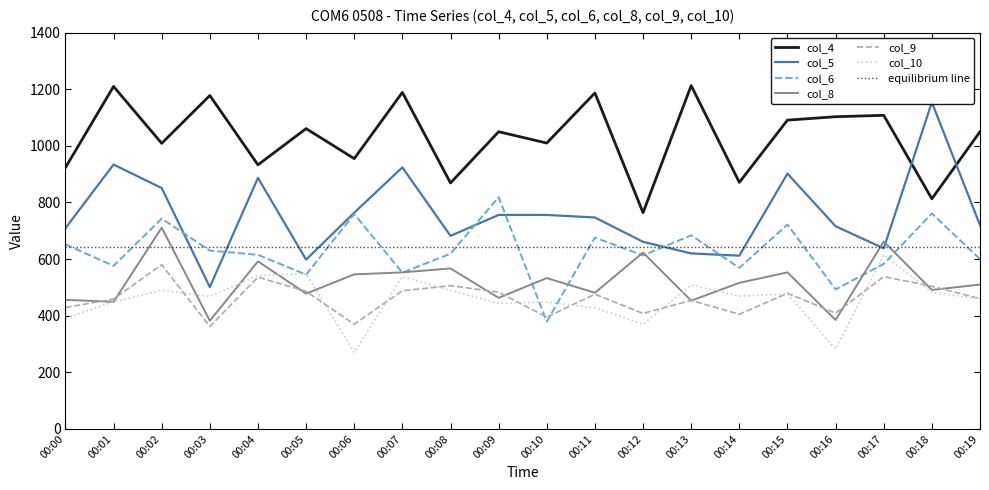

Reading left to right, extract all data points from this chart.

col_4: 00:00=923	00:01=1210	00:02=1009	00:03=1178	00:04=933	00:05=1061	00:06=955	00:07=1189	00:08=869	00:09=1050	00:10=1010	00:11=1187	00:12=764	00:13=1213	00:14=871	00:15=1091	00:16=1103	00:17=1108	00:18=813	00:19=1050
col_5: 00:00=709	00:01=934	00:02=851	00:03=501	00:04=887	00:05=598	00:06=764	00:07=924	00:08=682	00:09=756	00:10=756	00:11=747	00:12=661	00:13=620	00:14=612	00:15=902	00:16=716	00:17=638	00:18=1154	00:19=720
col_6: 00:00=652	00:01=576	00:02=743	00:03=630	00:04=615	00:05=545	00:06=759	00:07=552	00:08=619	00:09=819	00:10=379	00:11=676	00:12=613	00:13=684	00:14=569	00:15=722	00:16=493	00:17=583	00:18=761	00:19=600
col_8: 00:00=456	00:01=449	00:02=711	00:03=382	00:04=592	00:05=478	00:06=546	00:07=553	00:08=567	00:09=463	00:10=533	00:11=481	00:12=623	00:13=453	00:14=516	00:15=553	00:16=385	00:17=662	00:18=491	00:19=510
col_9: 00:00=429	00:01=459	00:02=580	00:03=362	00:04=536	00:05=486	00:06=370	00:07=488	00:08=506	00:09=483	00:10=395	00:11=476	00:12=408	00:13=454	00:14=405	00:15=479	00:16=409	00:17=538	00:18=504	00:19=460
col_10: 00:00=391	00:01=449	00:02=490	00:03=468	00:04=542	00:05=548	00:06=270	00:07=538	00:08=489	00:09=444	00:10=448	00:11=428	00:12=370	00:13=509	00:14=469	00:15=477	00:16=282	00:17=615	00:18=482	00:19=460